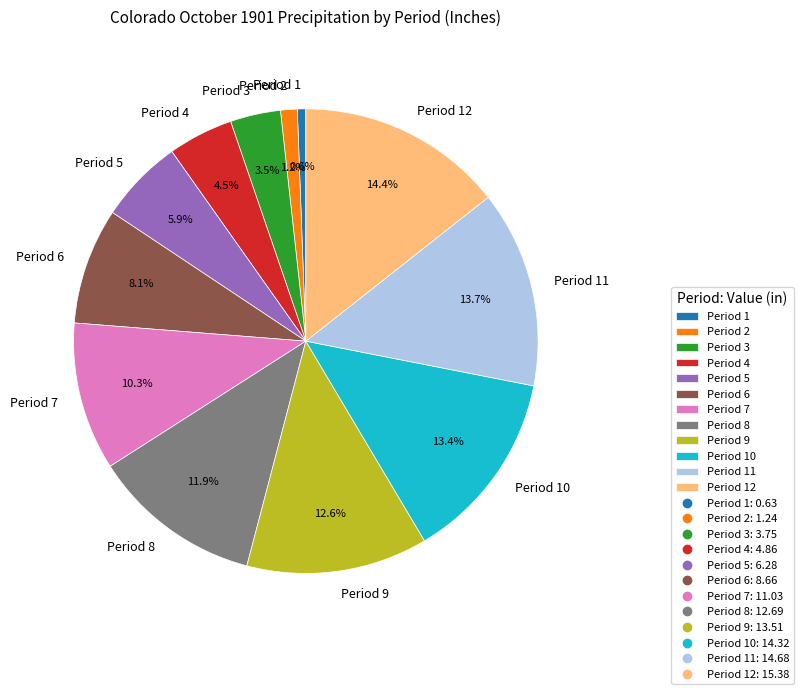

What is the largest slice in the pie chart?

Period 12